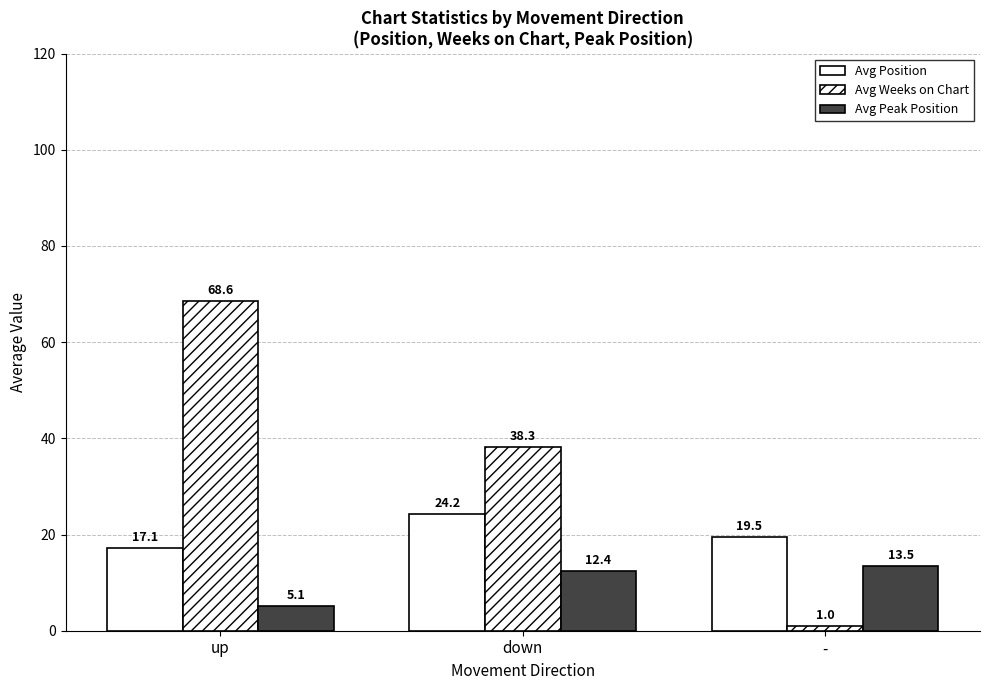

Between up and down, which series saw the biggest shift?

Avg Weeks on Chart